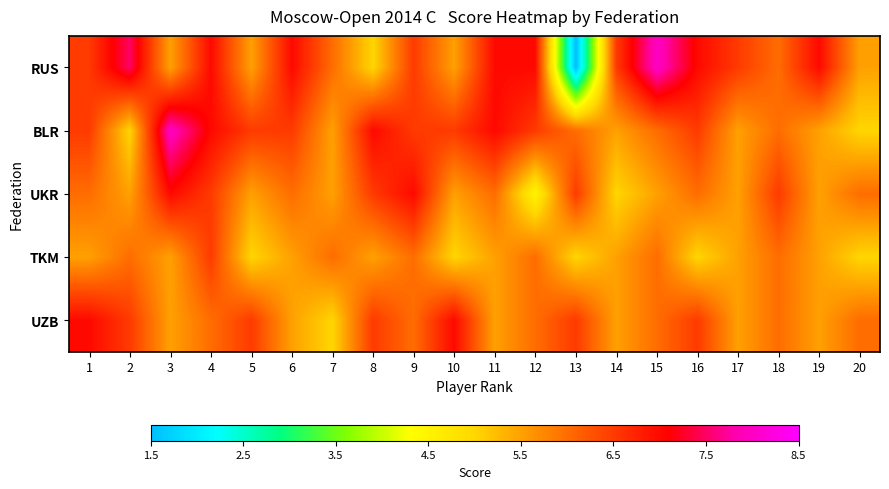

Count the number of categories in the chart.

20